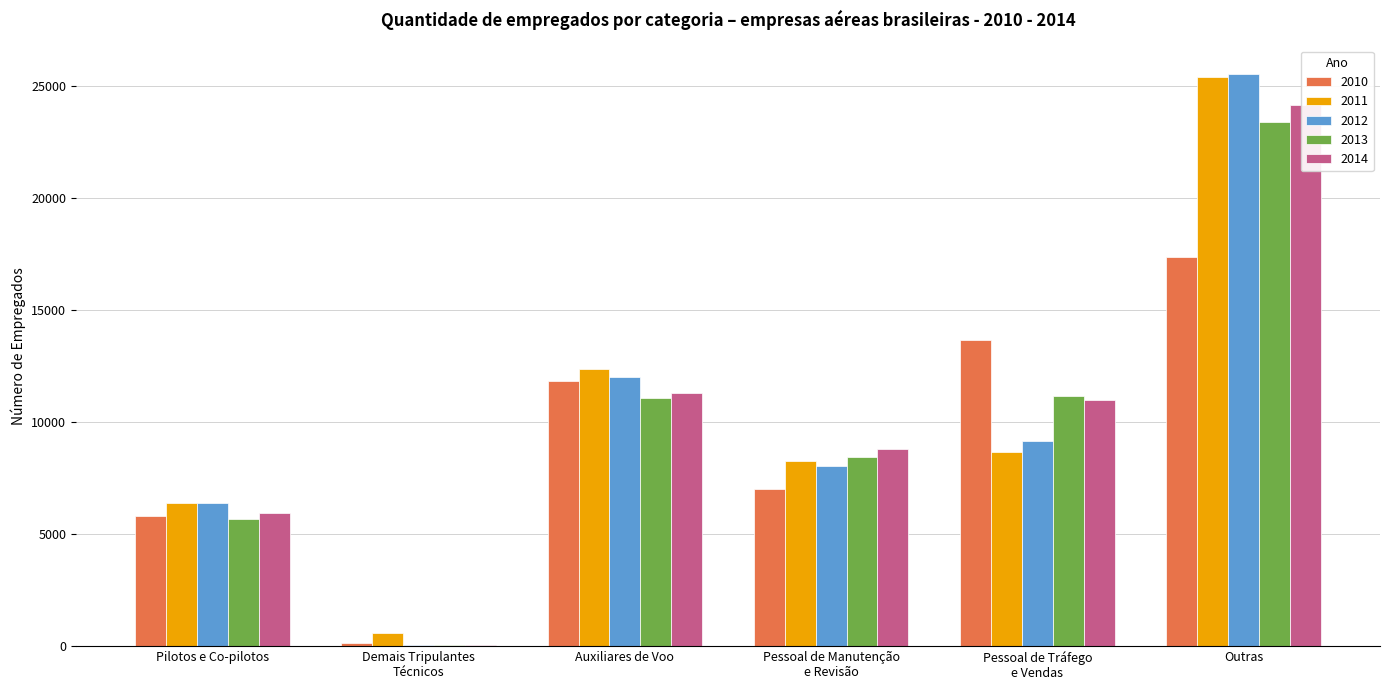

Which series changed the most between Demais Tripulantes
Técnicos and Pessoal de Manutenção
e Revisão?

2014